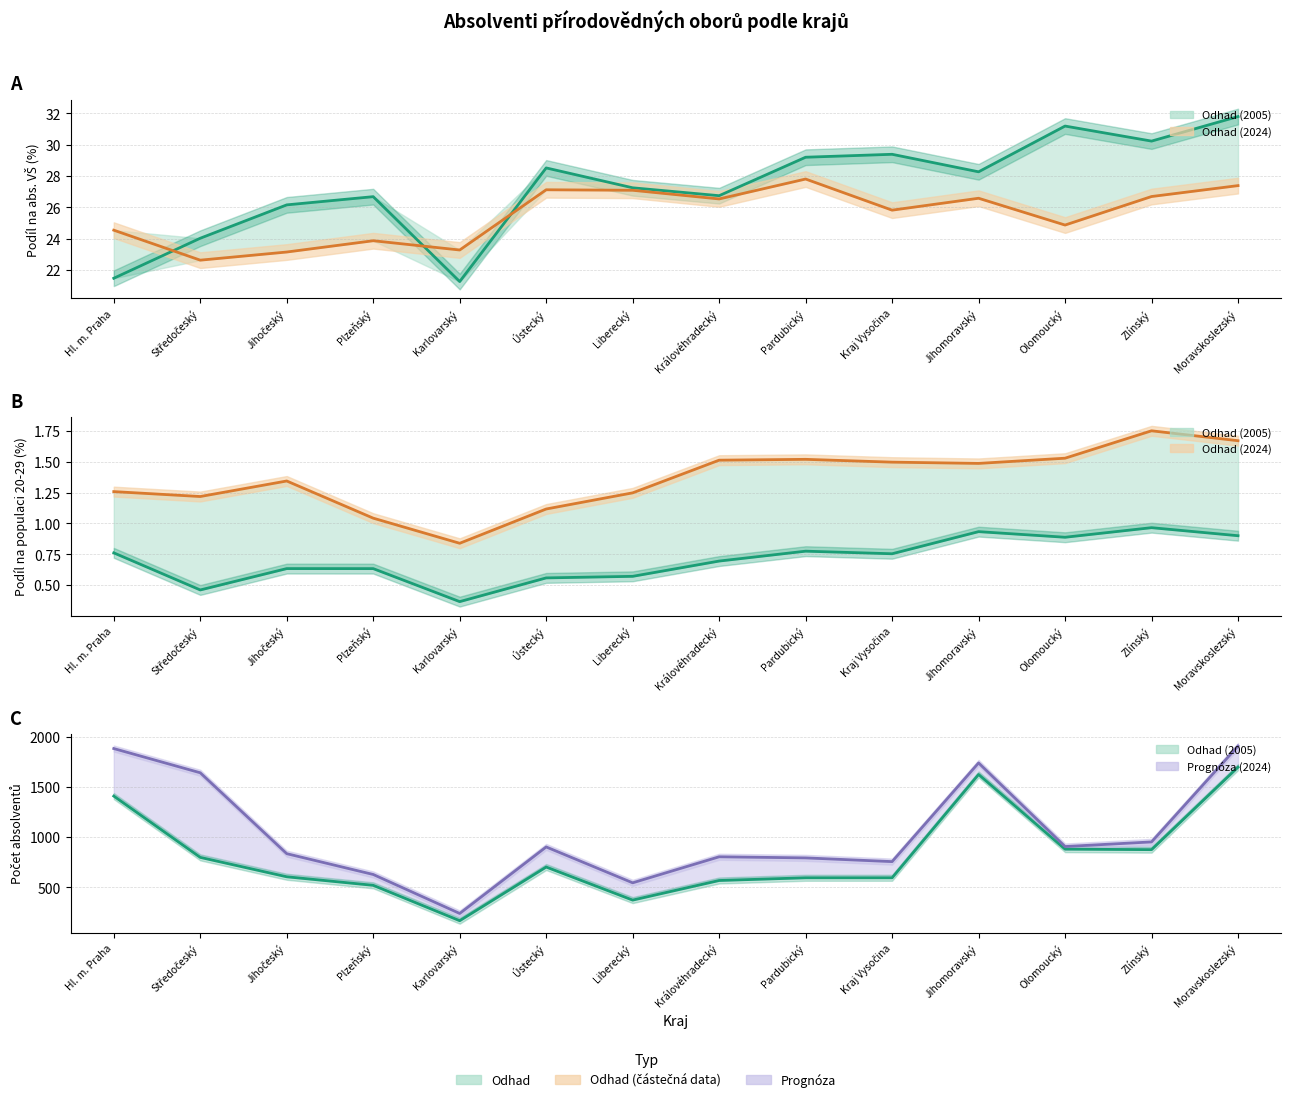

Rank the series at Plzeňský from lowest to highest value.

Podíl na pop. 20-29 (2005), Podíl na pop. 20-29 (2024), Podíl na abs. VŠ (2024), Podíl na abs. VŠ (2005), Absolventi (2005), Absolventi (2024)